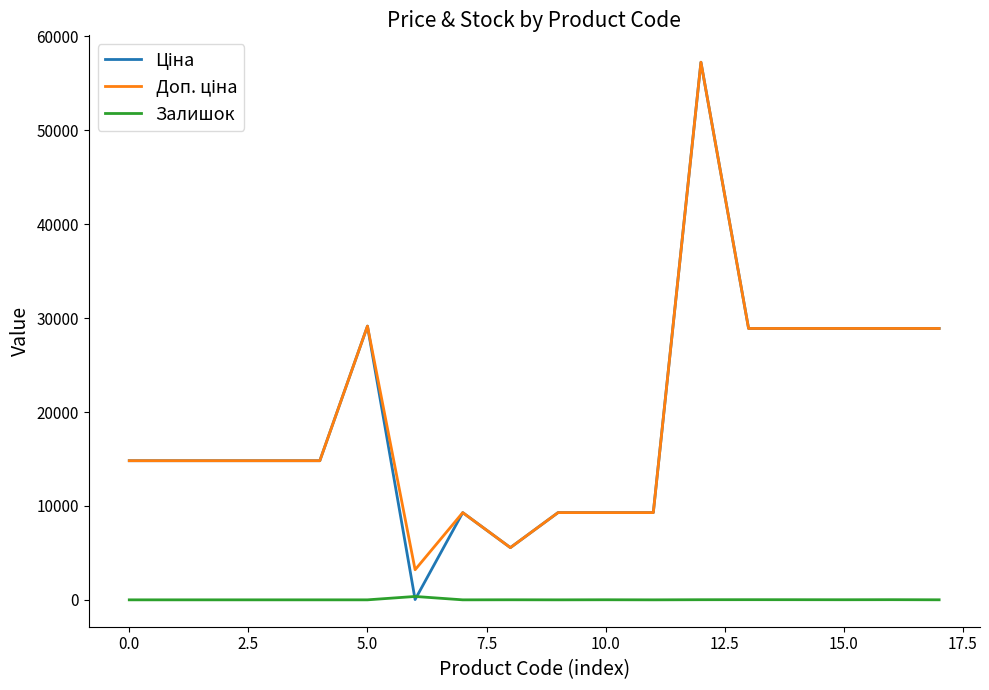

True or false: Залишок has more than 0 points higher than both neighbors.

True